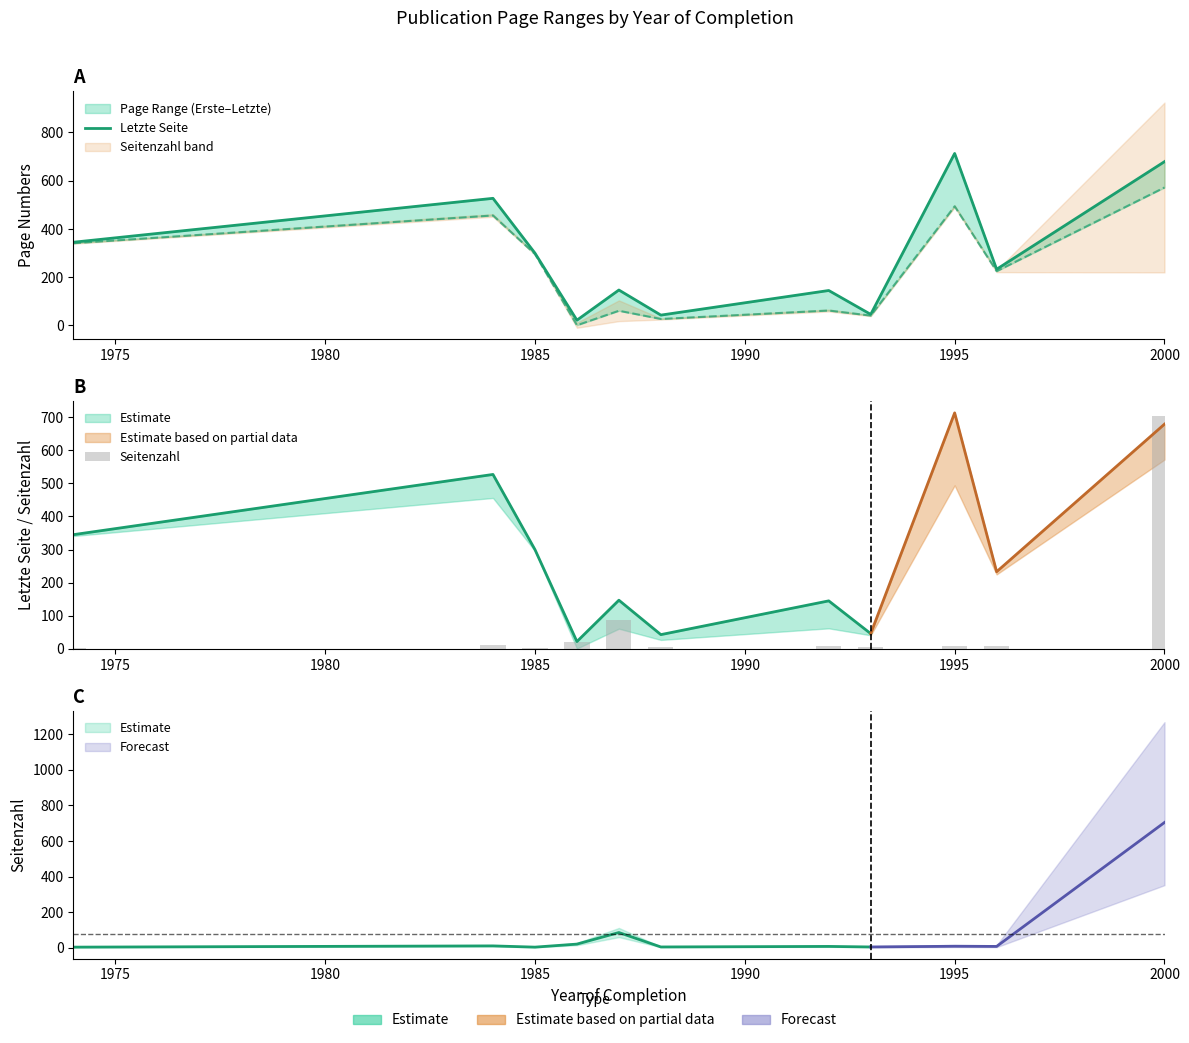

Reading left to right, what are all the values shown in this chart?

Letzte Seite: 345	527	300	22	147	43	145	46	713	233	679
Seitenzahl: 4	11	4	21	86	5	8	5	9	8	704